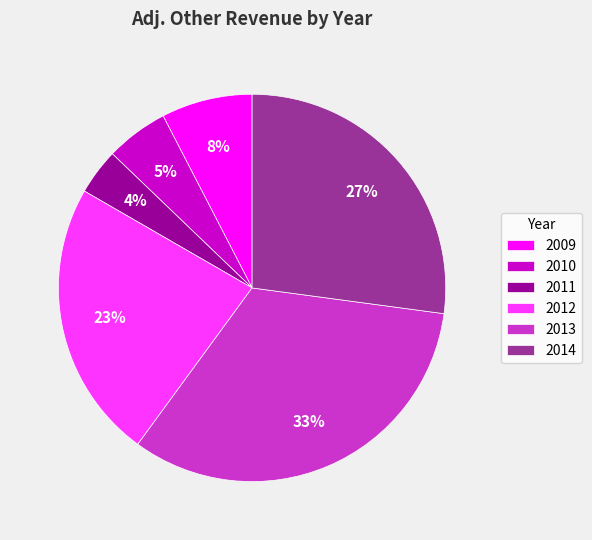

What is the largest slice in the pie chart?

2013